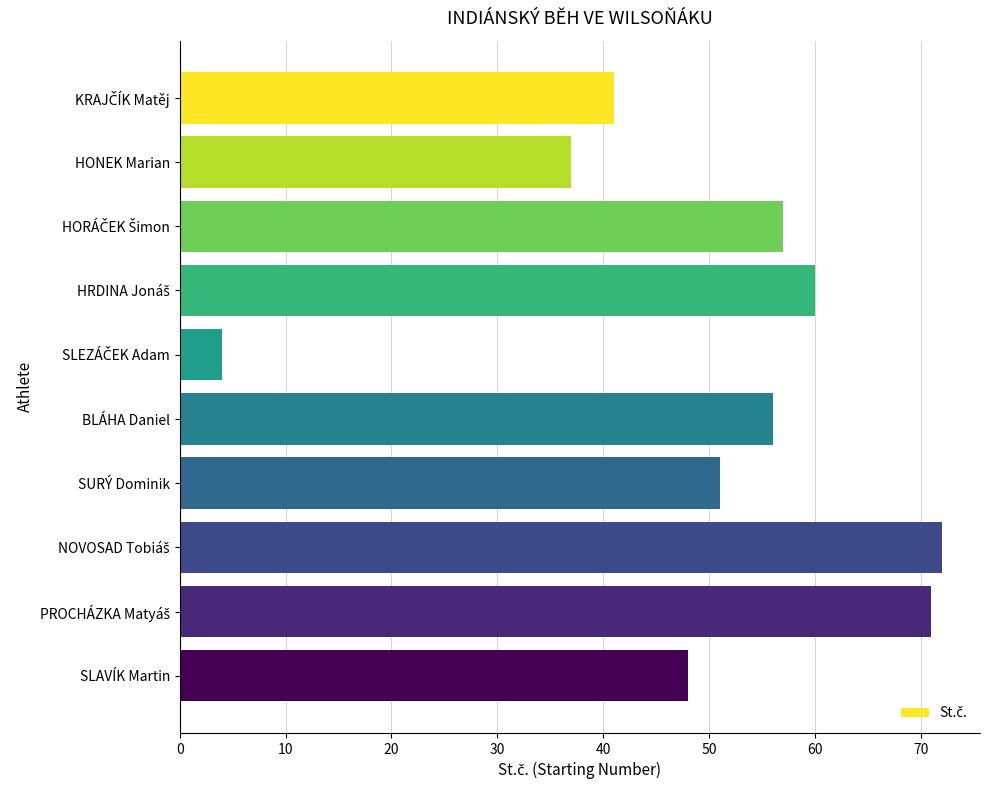

Reading bottom to top, transcribe all the data shown in this chart.

48	71	72	51	56	4	60	57	37	41